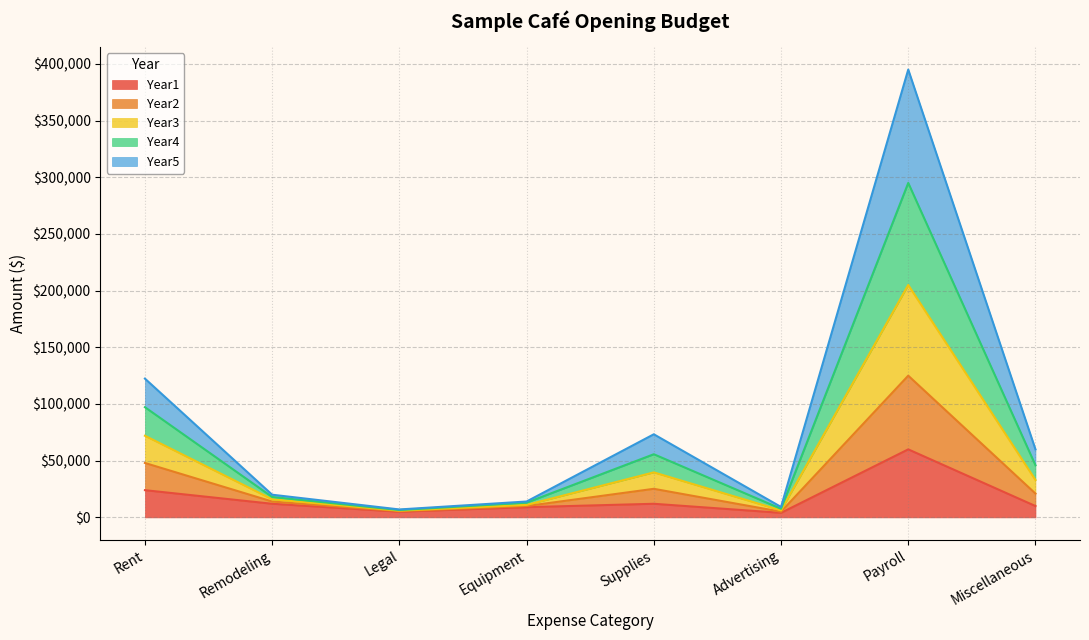

What is the total value across all series at Miscellaneous?

60000